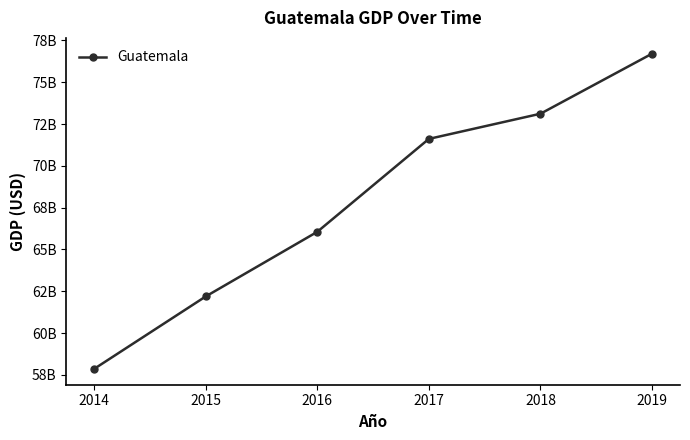

Does the chart have visible grid lines?

No